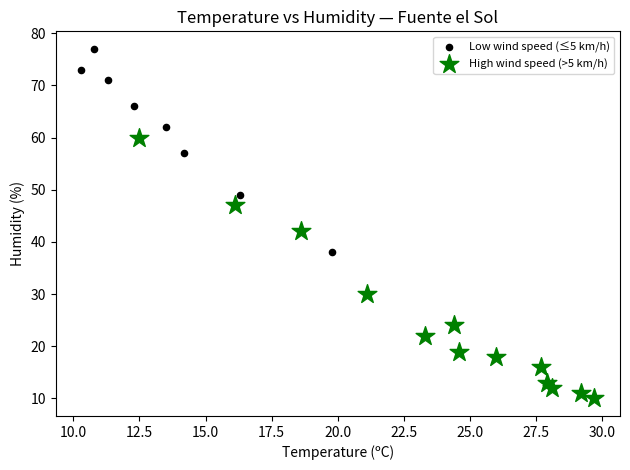

Which series reaches the minimum Y coordinate?

High wind speed (>5 km/h)